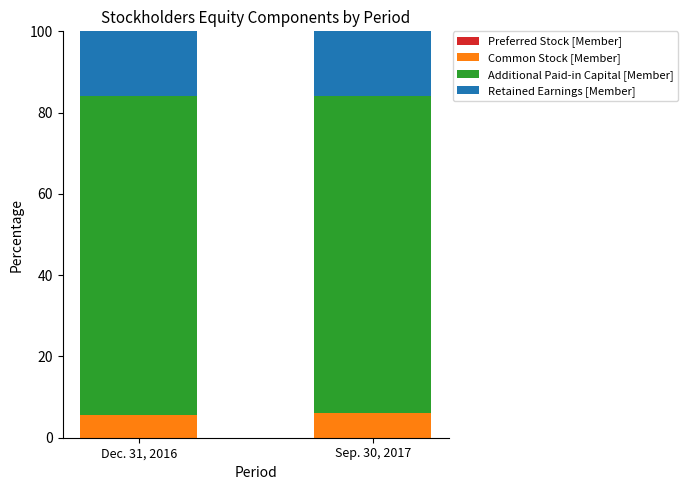

Are the bars grouped side by side (vs. stacked)?

No